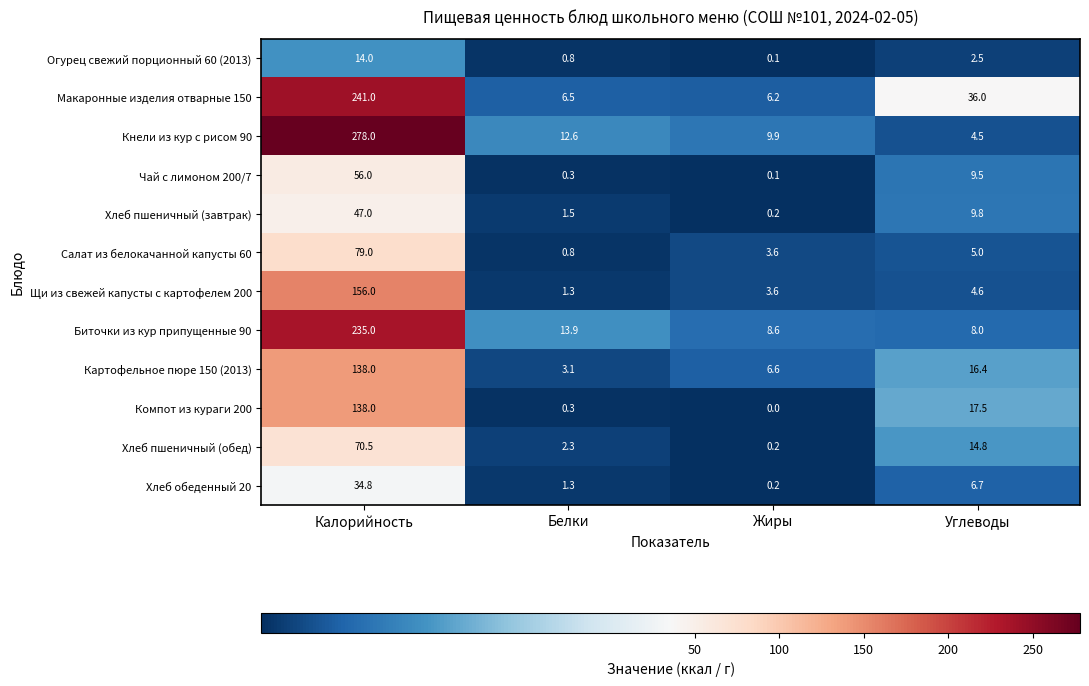

True or false: Компот из кураги 200 has a value of 138.0 at Калорийность.

True